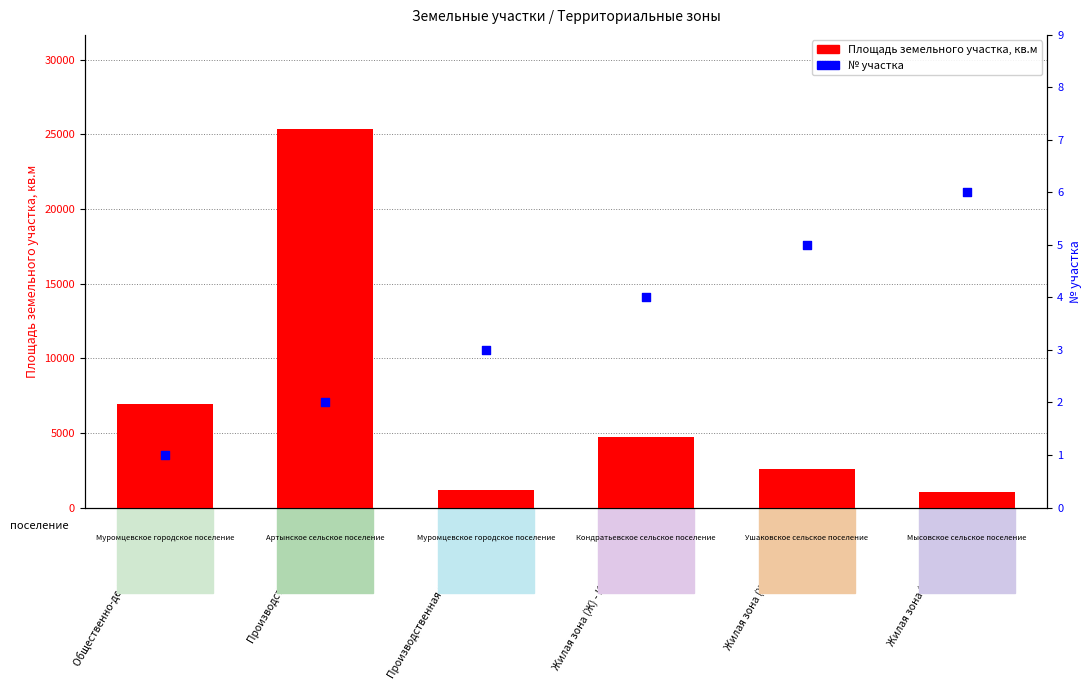

Which series reaches the minimum Y coordinate?

№ участка